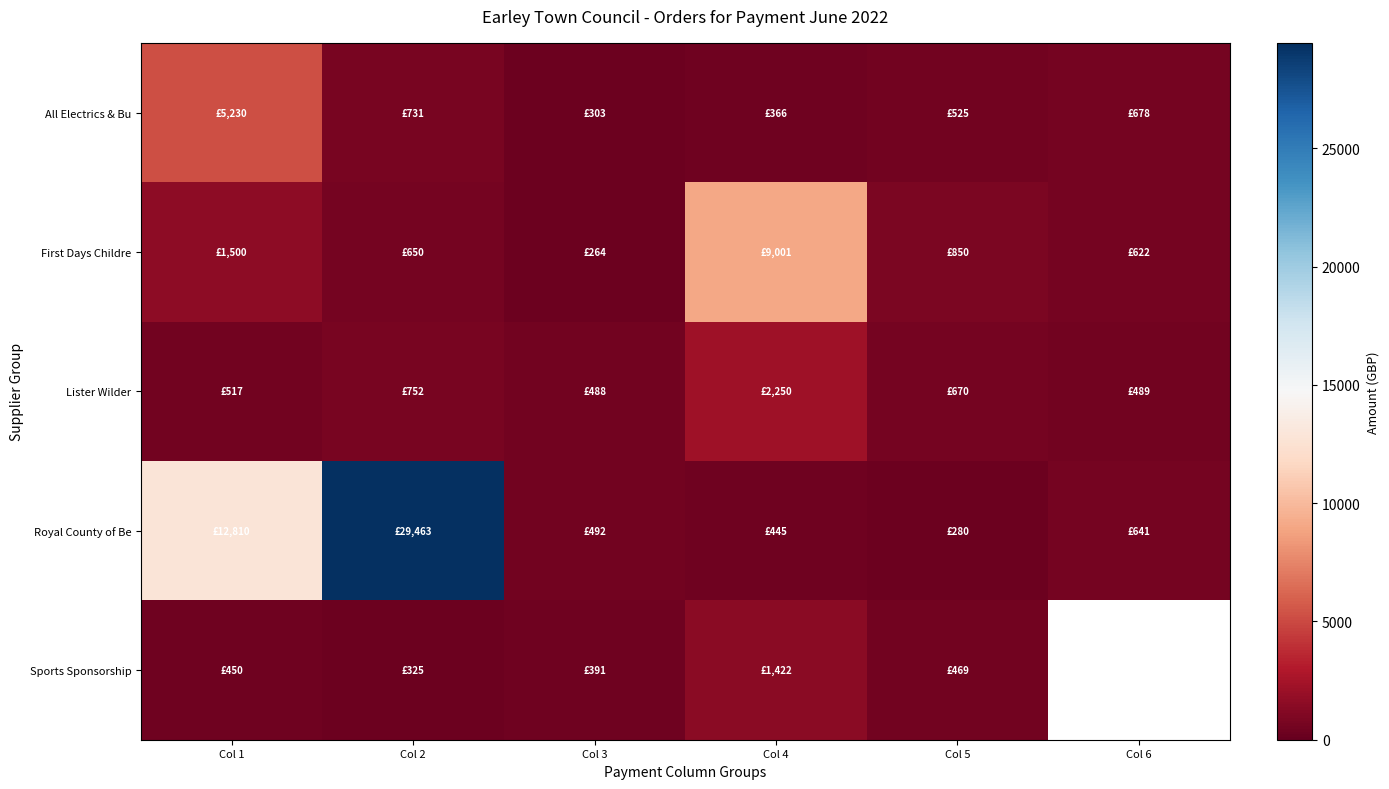

What is the difference between the second highest and second lowest values in the All Electrics & Bu series?

364.5